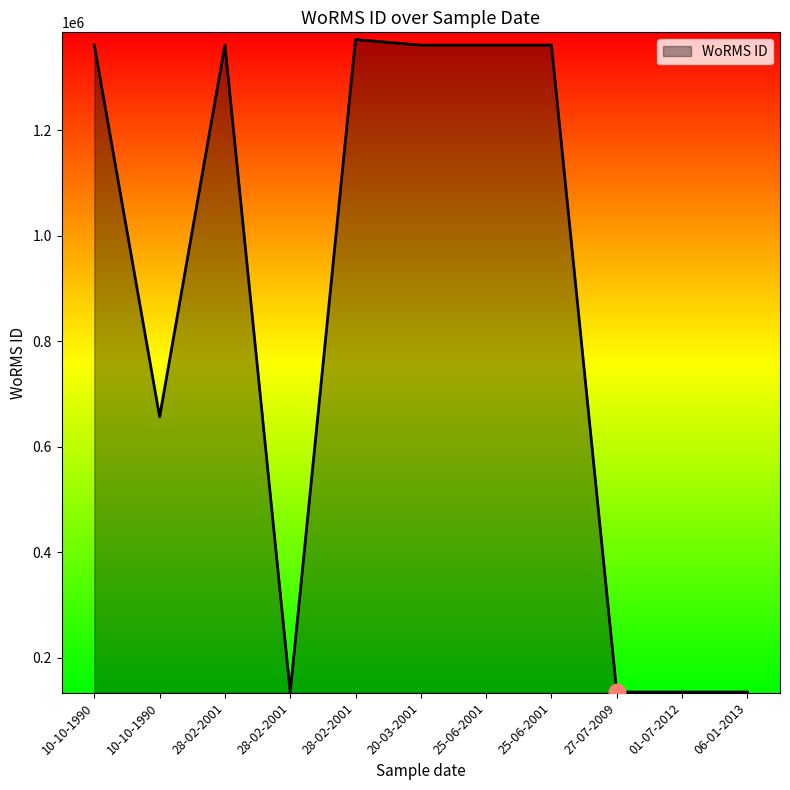

What is the sum of the values at 27-07-2009 and 06-01-2013?

269126